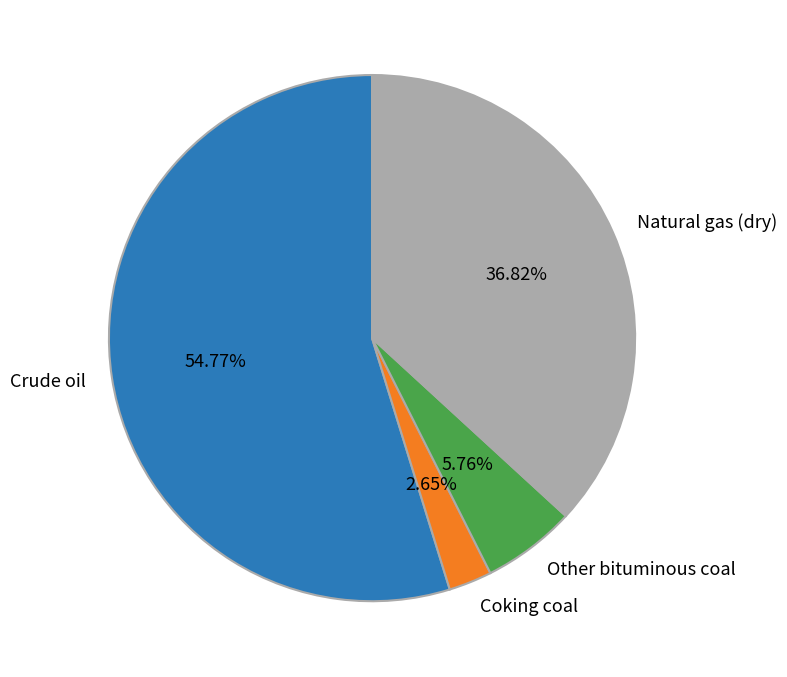

To the nearest percent, what portion does Crude oil represent?

55%